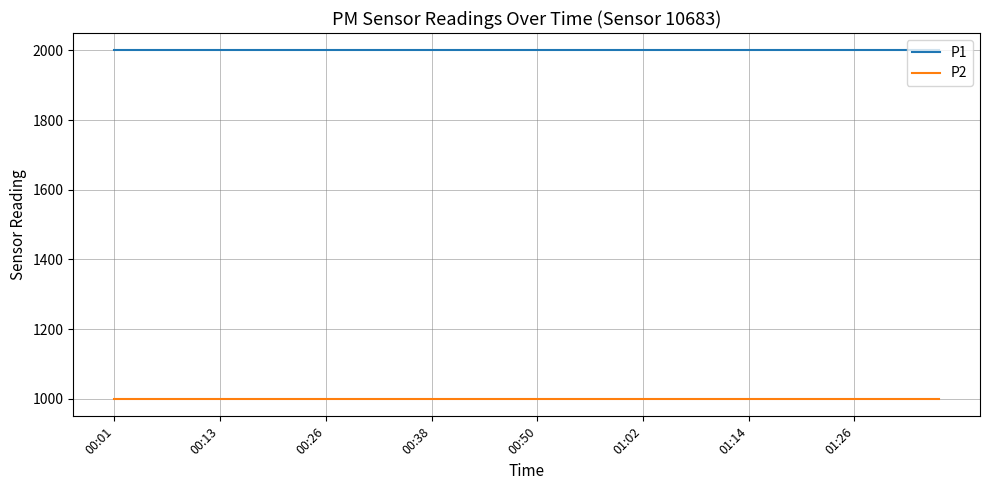

What is the maximum value for P1?

1999.9